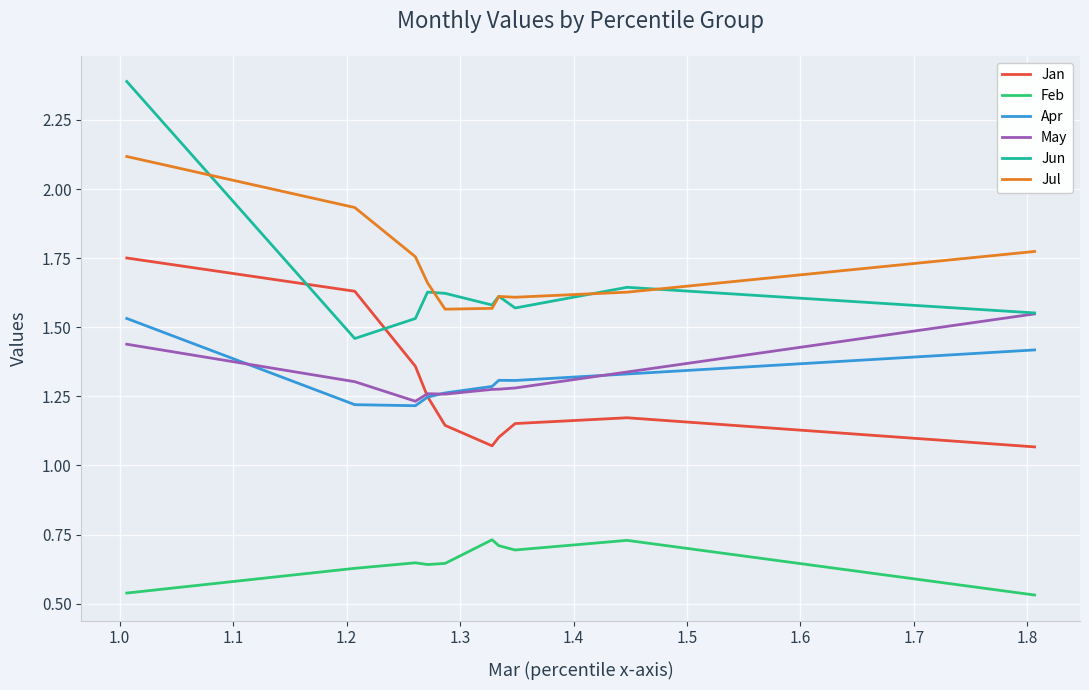

True or false: Jan and Jun intersect in this chart.

True